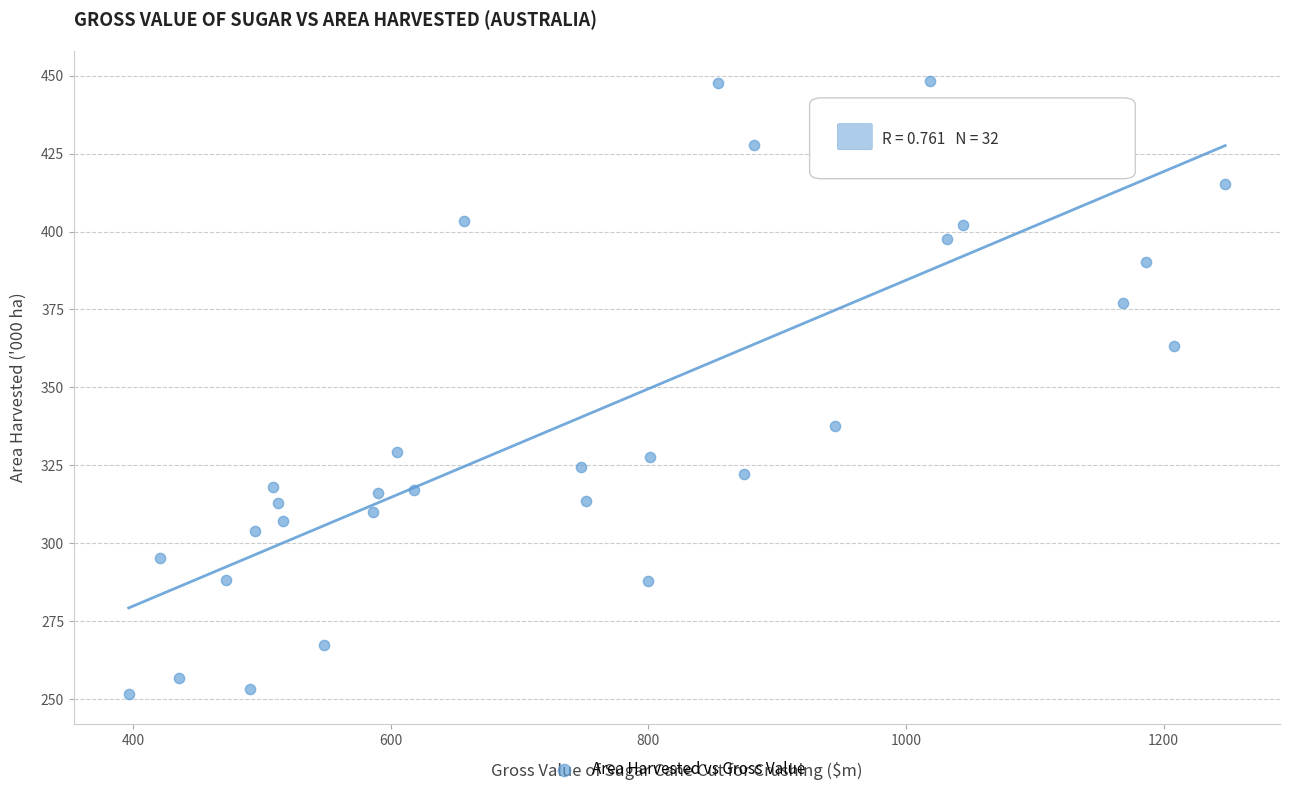

What Y value in the scatter plot is closest to 349?

337.6